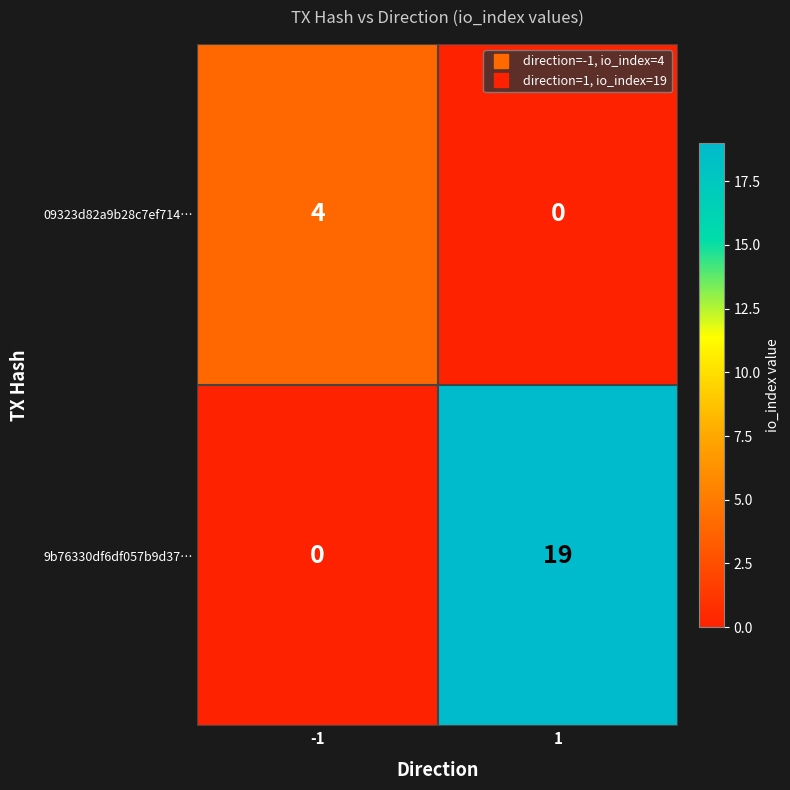

The value of 09323d82a9b28c7ef714… at -1 is 4. True or false?

True